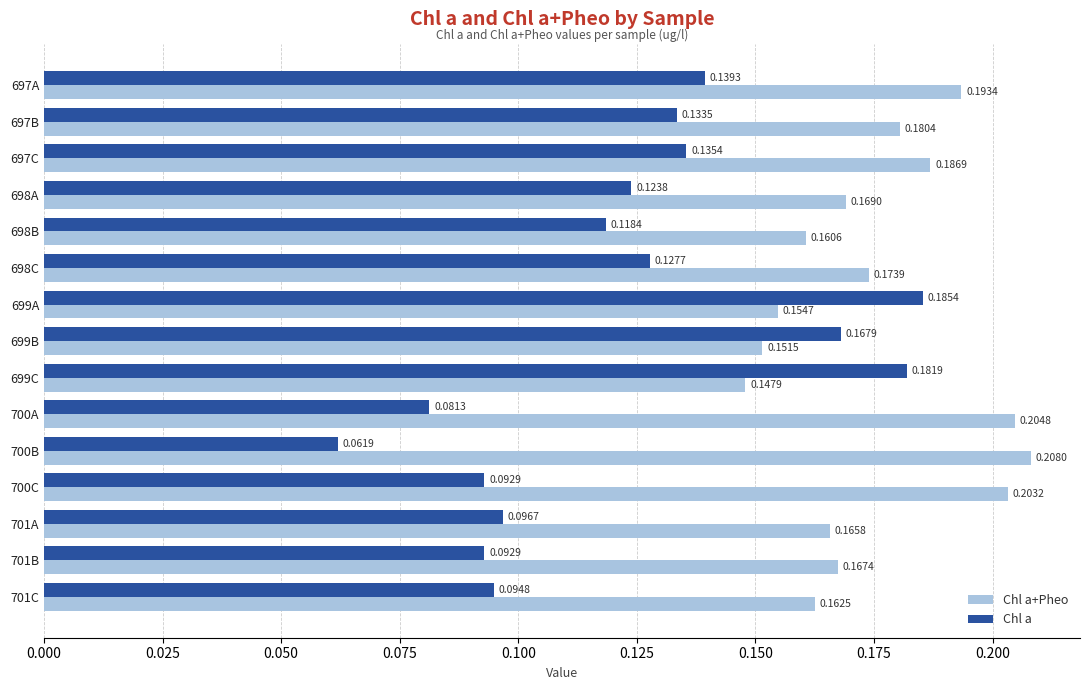

What is the sum of the Chl a values at 699A and 697A?

0.3